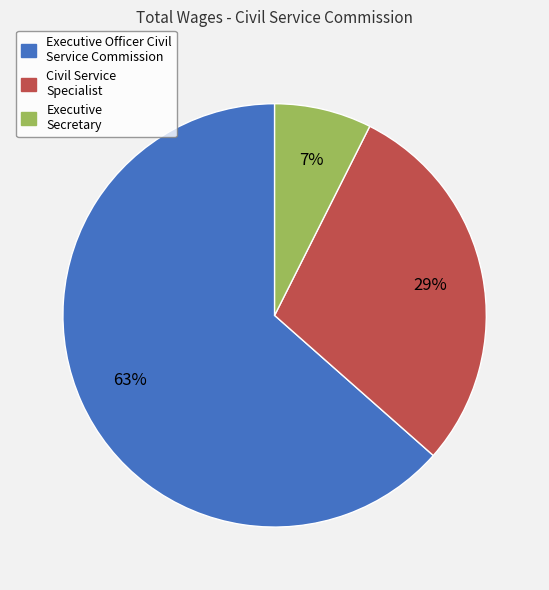

The Executive Secretary slice represents 1% of the pie. True or false?

False